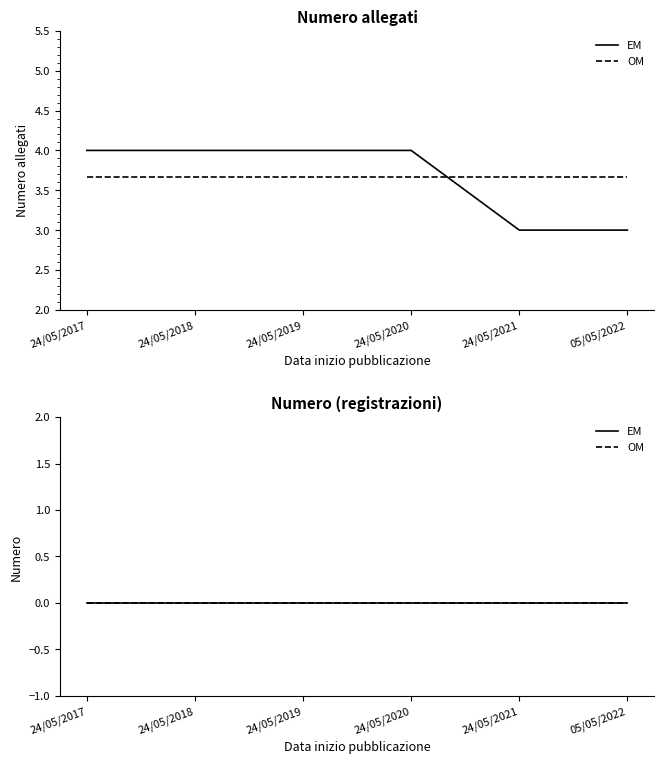

What is the change in value from 24/05/2018 to 24/05/2021?

-1